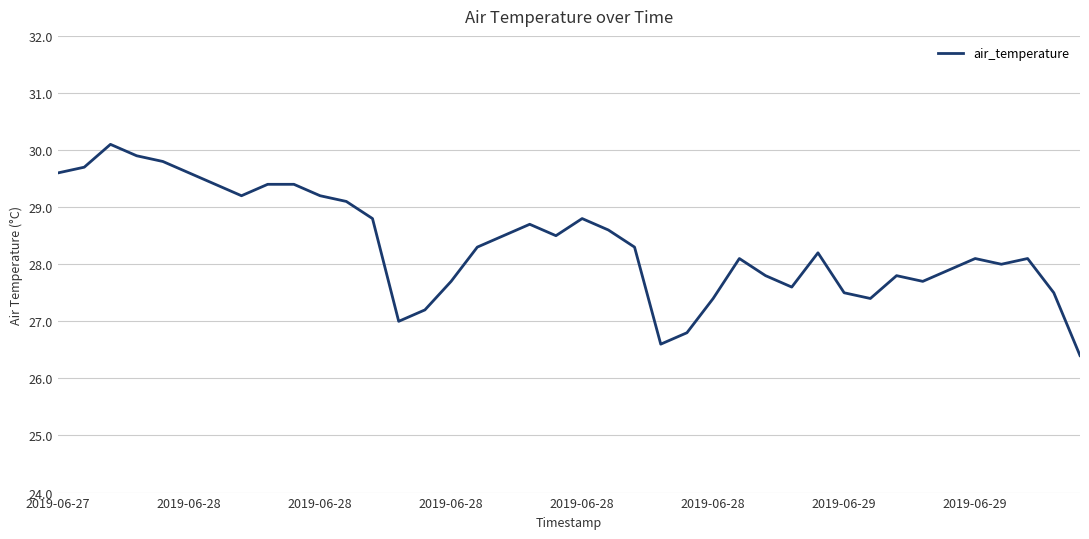

What is the difference between the maximum and minimum values?

3.7